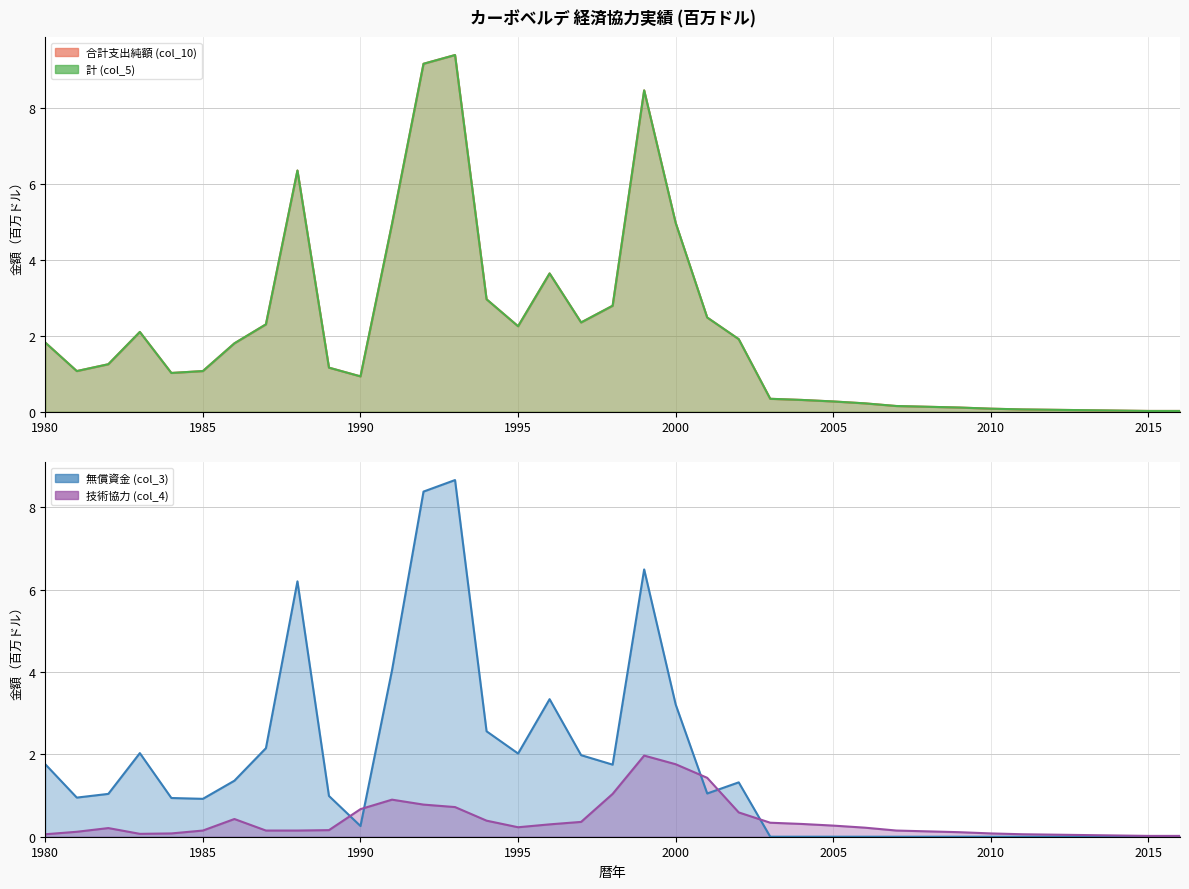

How many interior local valleys does the 計 (col_5) series have?

5